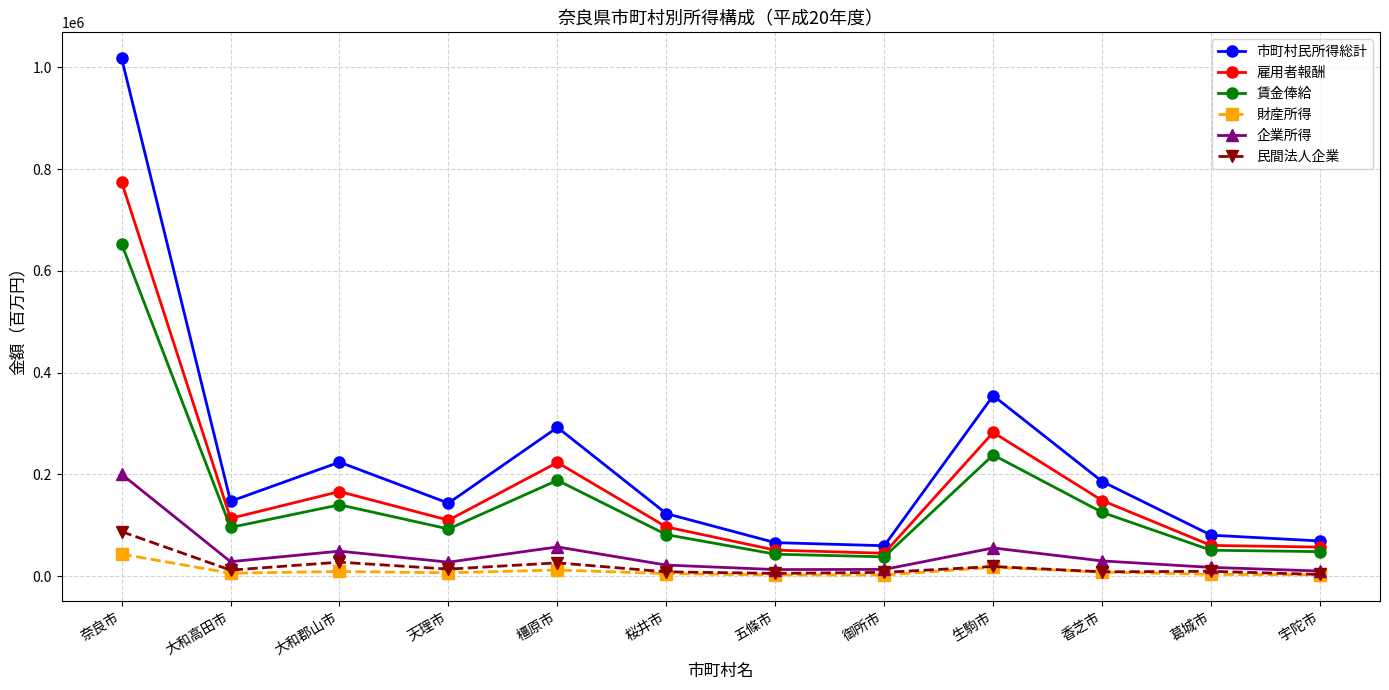

Which series has the largest total across all categories?

市町村民所得総計